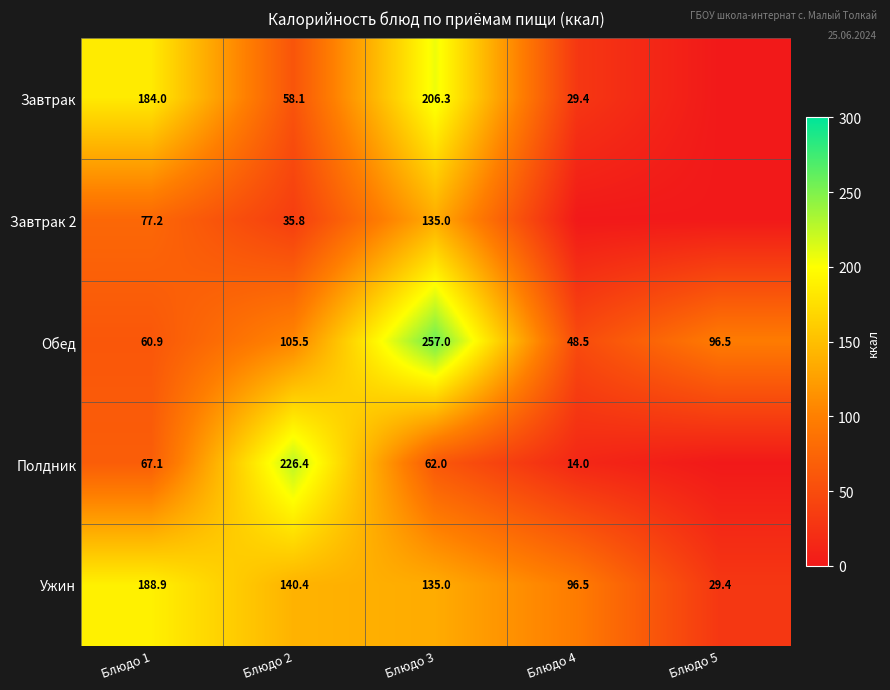

At which label does Ужин first exceed 135?

Блюдо 1